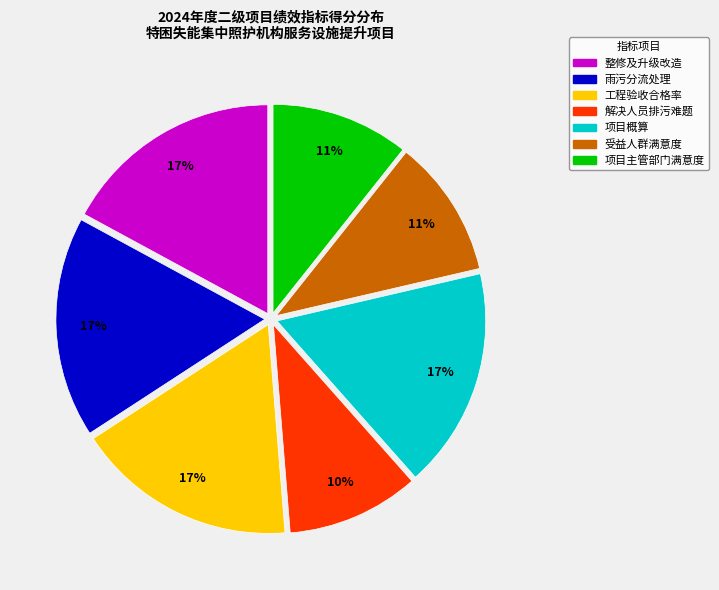

To the nearest percent, what is the difference between the largest and smallest slice percentages?

7%